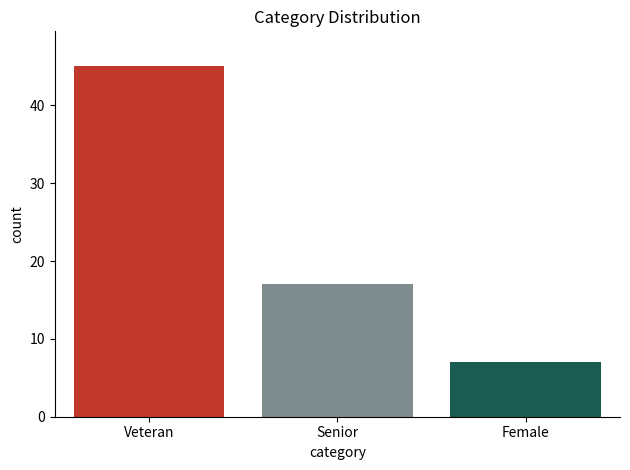

At which label is the value closest to 26?

Senior